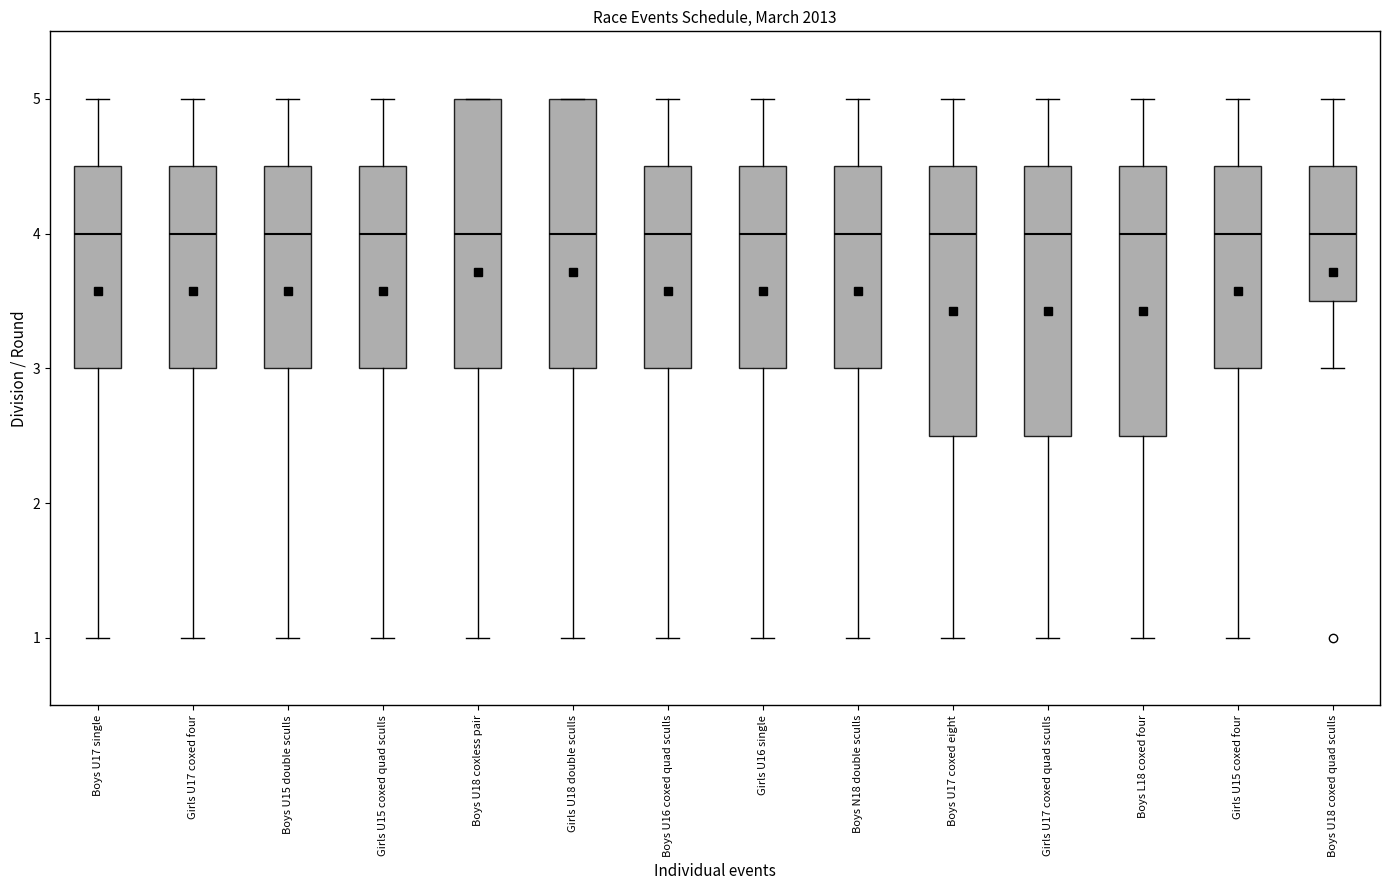

Where does the lower whisker of the box for Boys U18 coxless pair end on the y-axis? The values are not printed on the chart, so give them approximately, as read against the axis.

1.0